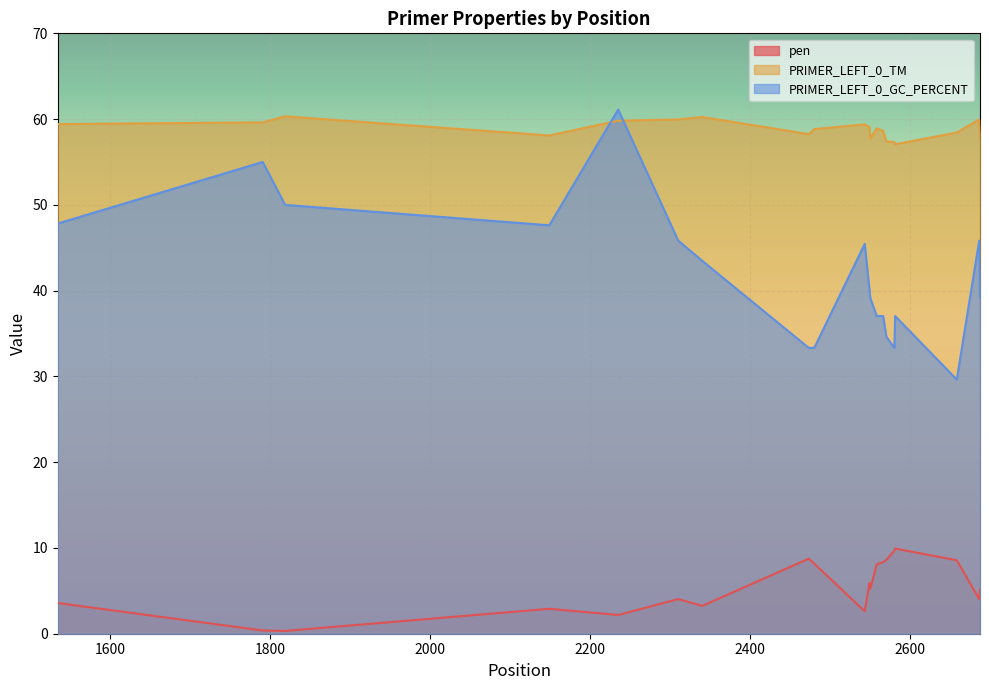

After their last crossing, which series has the higher values: PRIMER_LEFT_0_TM or PRIMER_LEFT_0_GC_PERCENT?

PRIMER_LEFT_0_TM